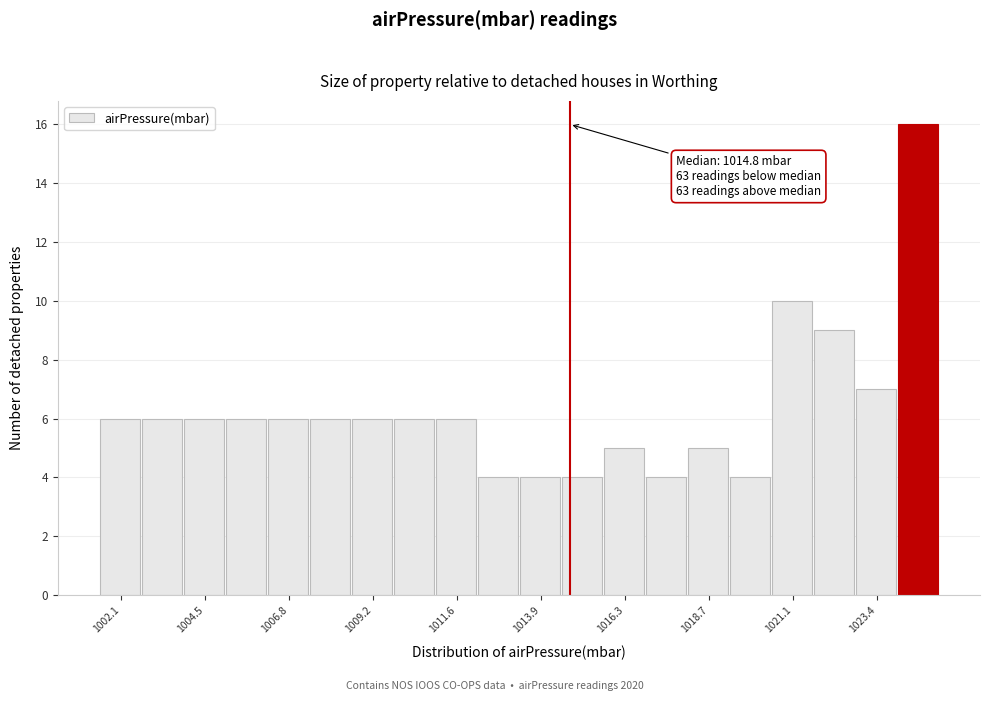

Around what value on the x-axis is the tallest bar? Give the approximate position of its centre, as read against the axis.

1024.5